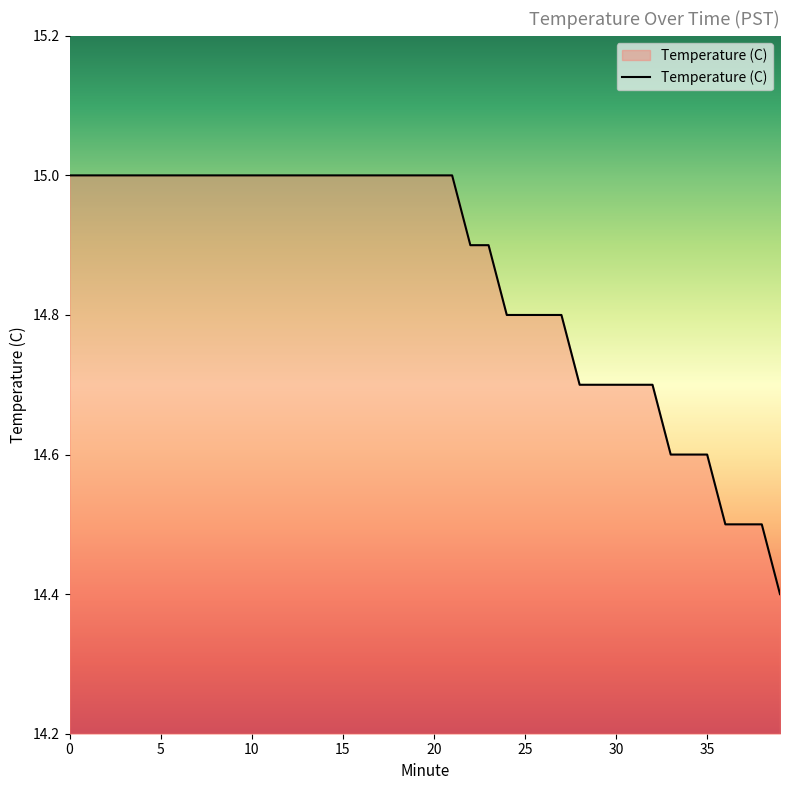

What is the difference between the maximum and minimum values?

0.6